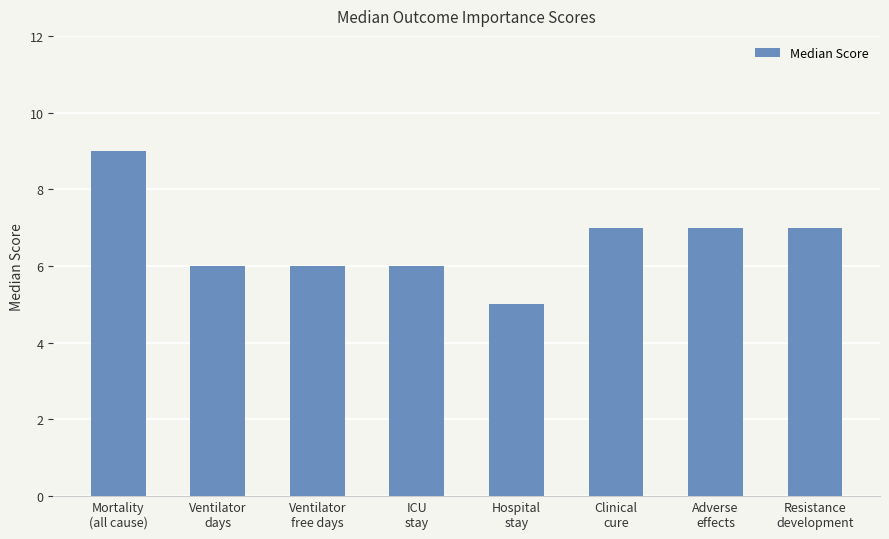

What is the change in value from Mortality
(all cause) to Ventilator
days?

-3